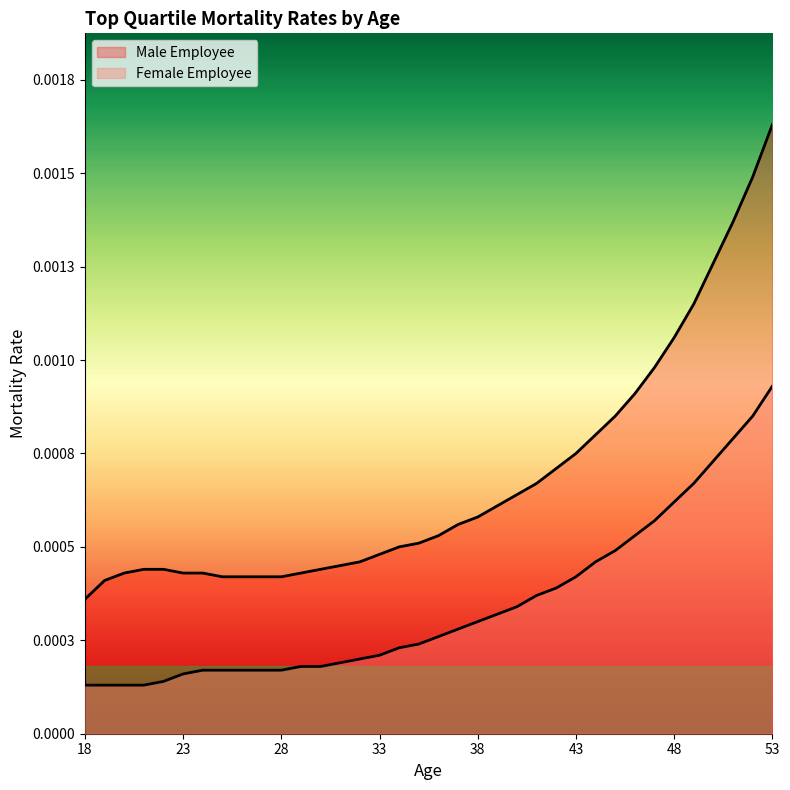

True or false: Male Employee and Female Employee cross at least once.

False